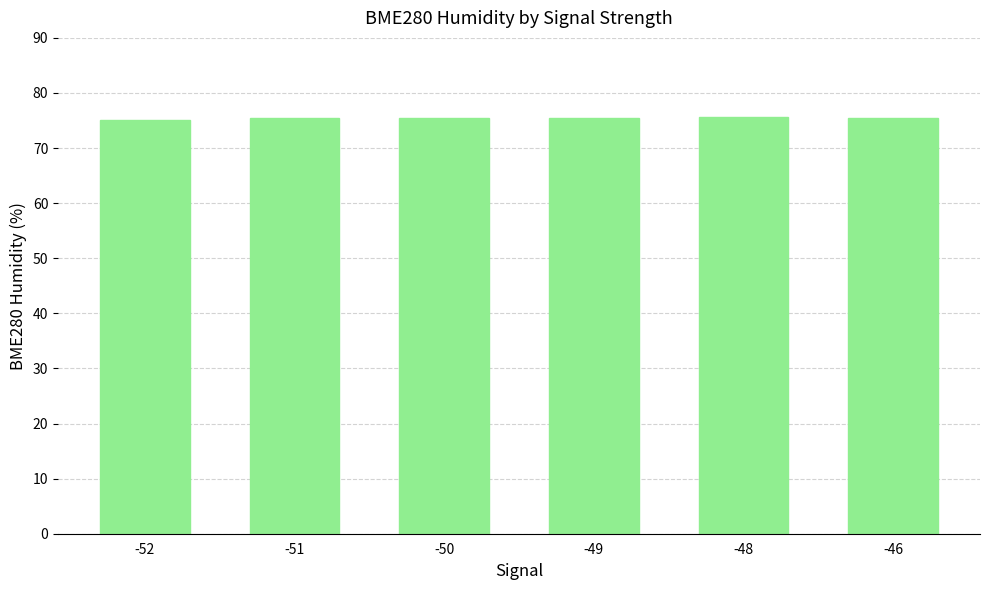

What is the maximum value shown in the chart?

75.6